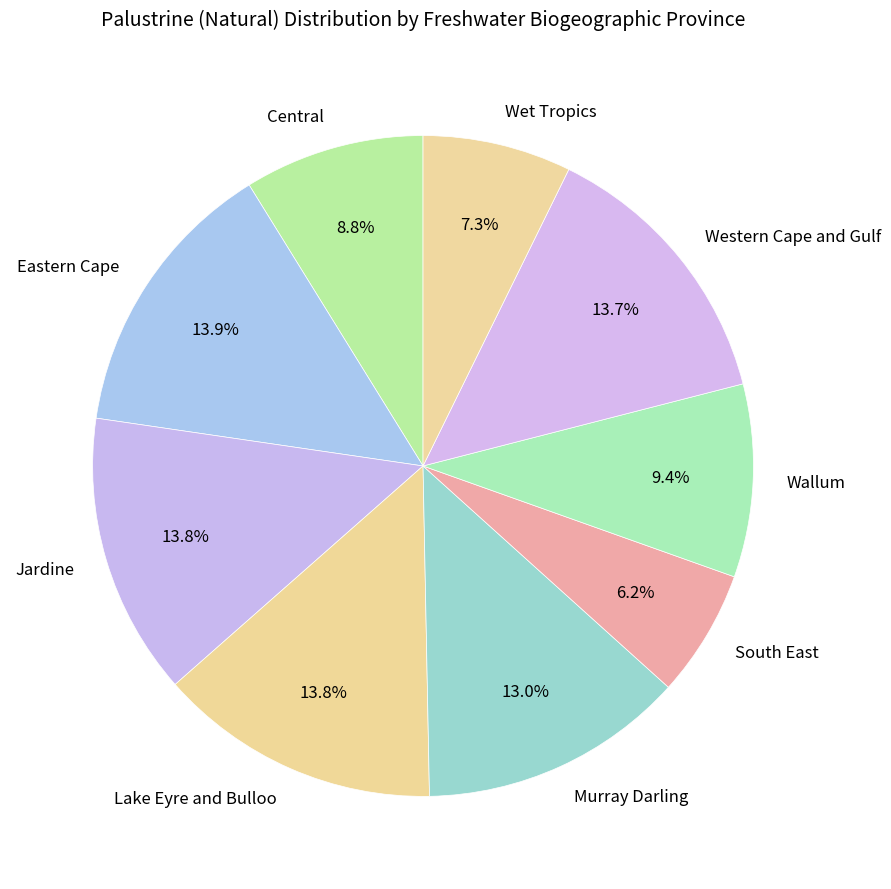

Which category has the smallest portion of the pie?

South East